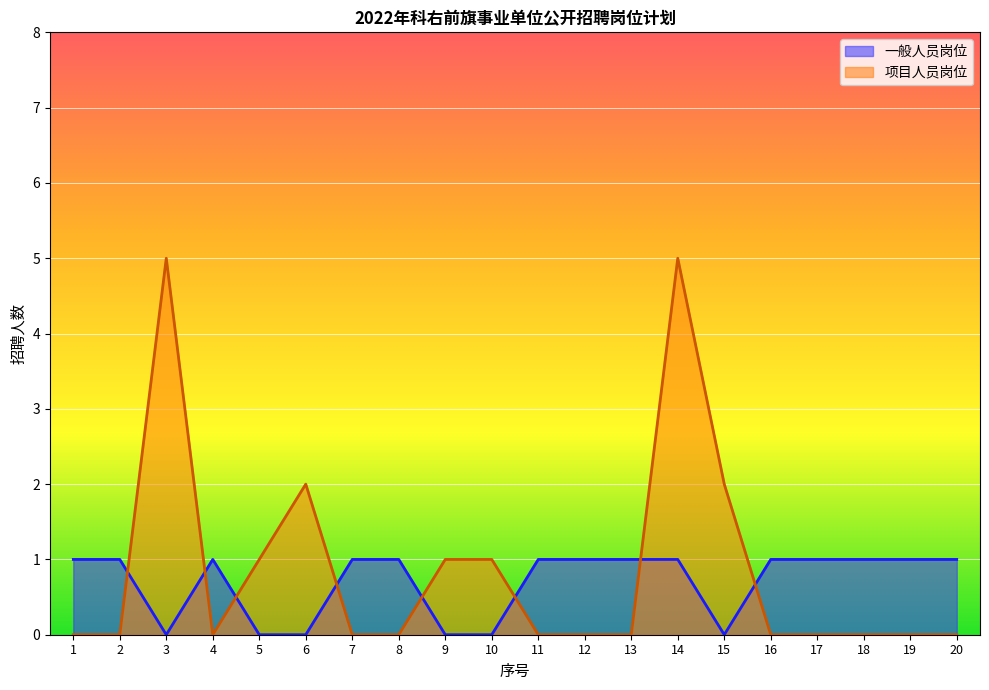

Which series has the largest total across all categories?

项目人员岗位